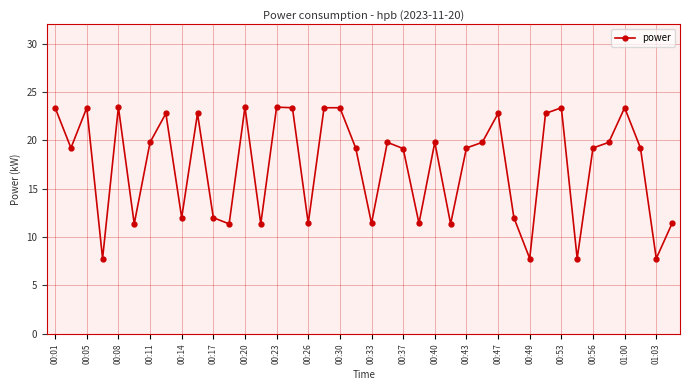

What is the smallest value displayed?

7.8